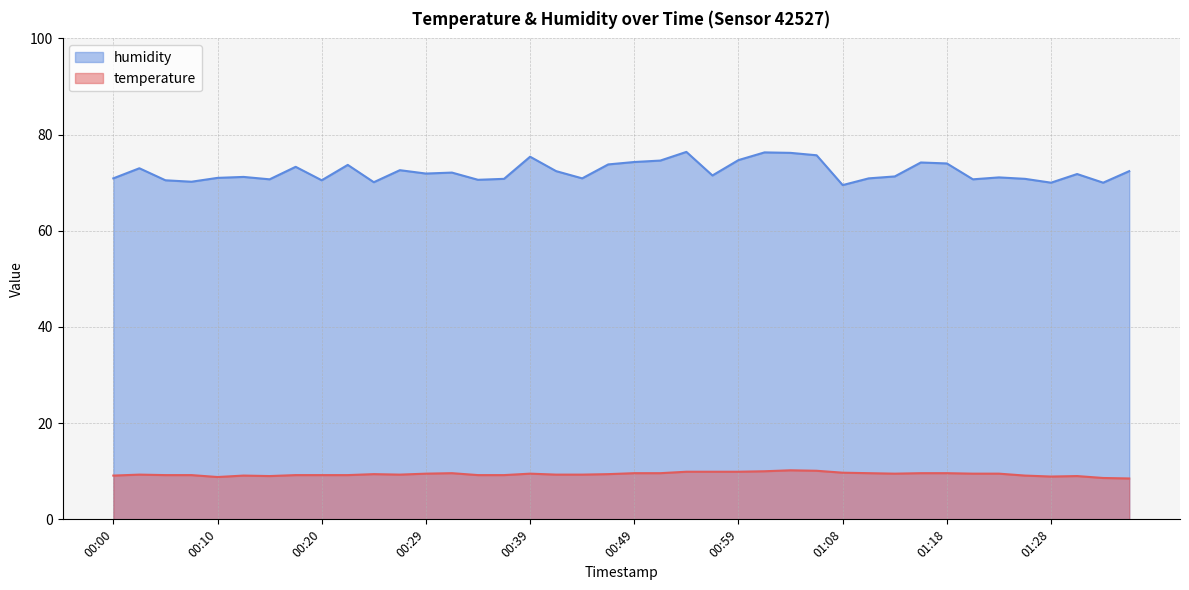

How many data points in temperature are above 9?

34